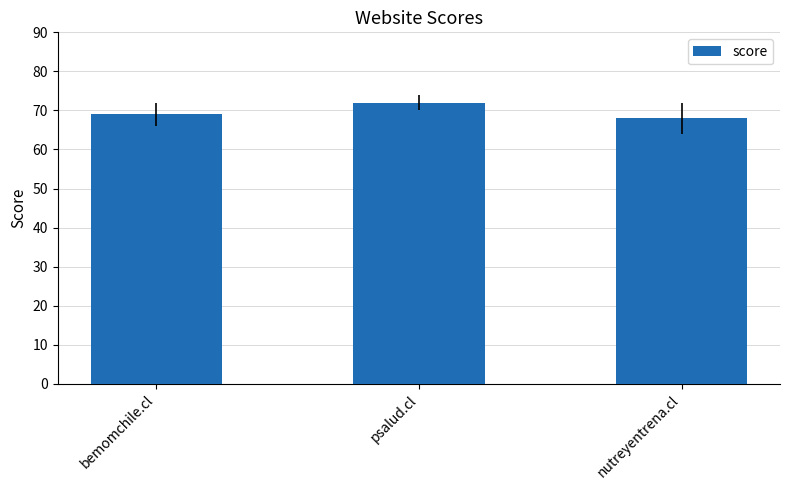

What is the value of the 3rd bar from the left?

68